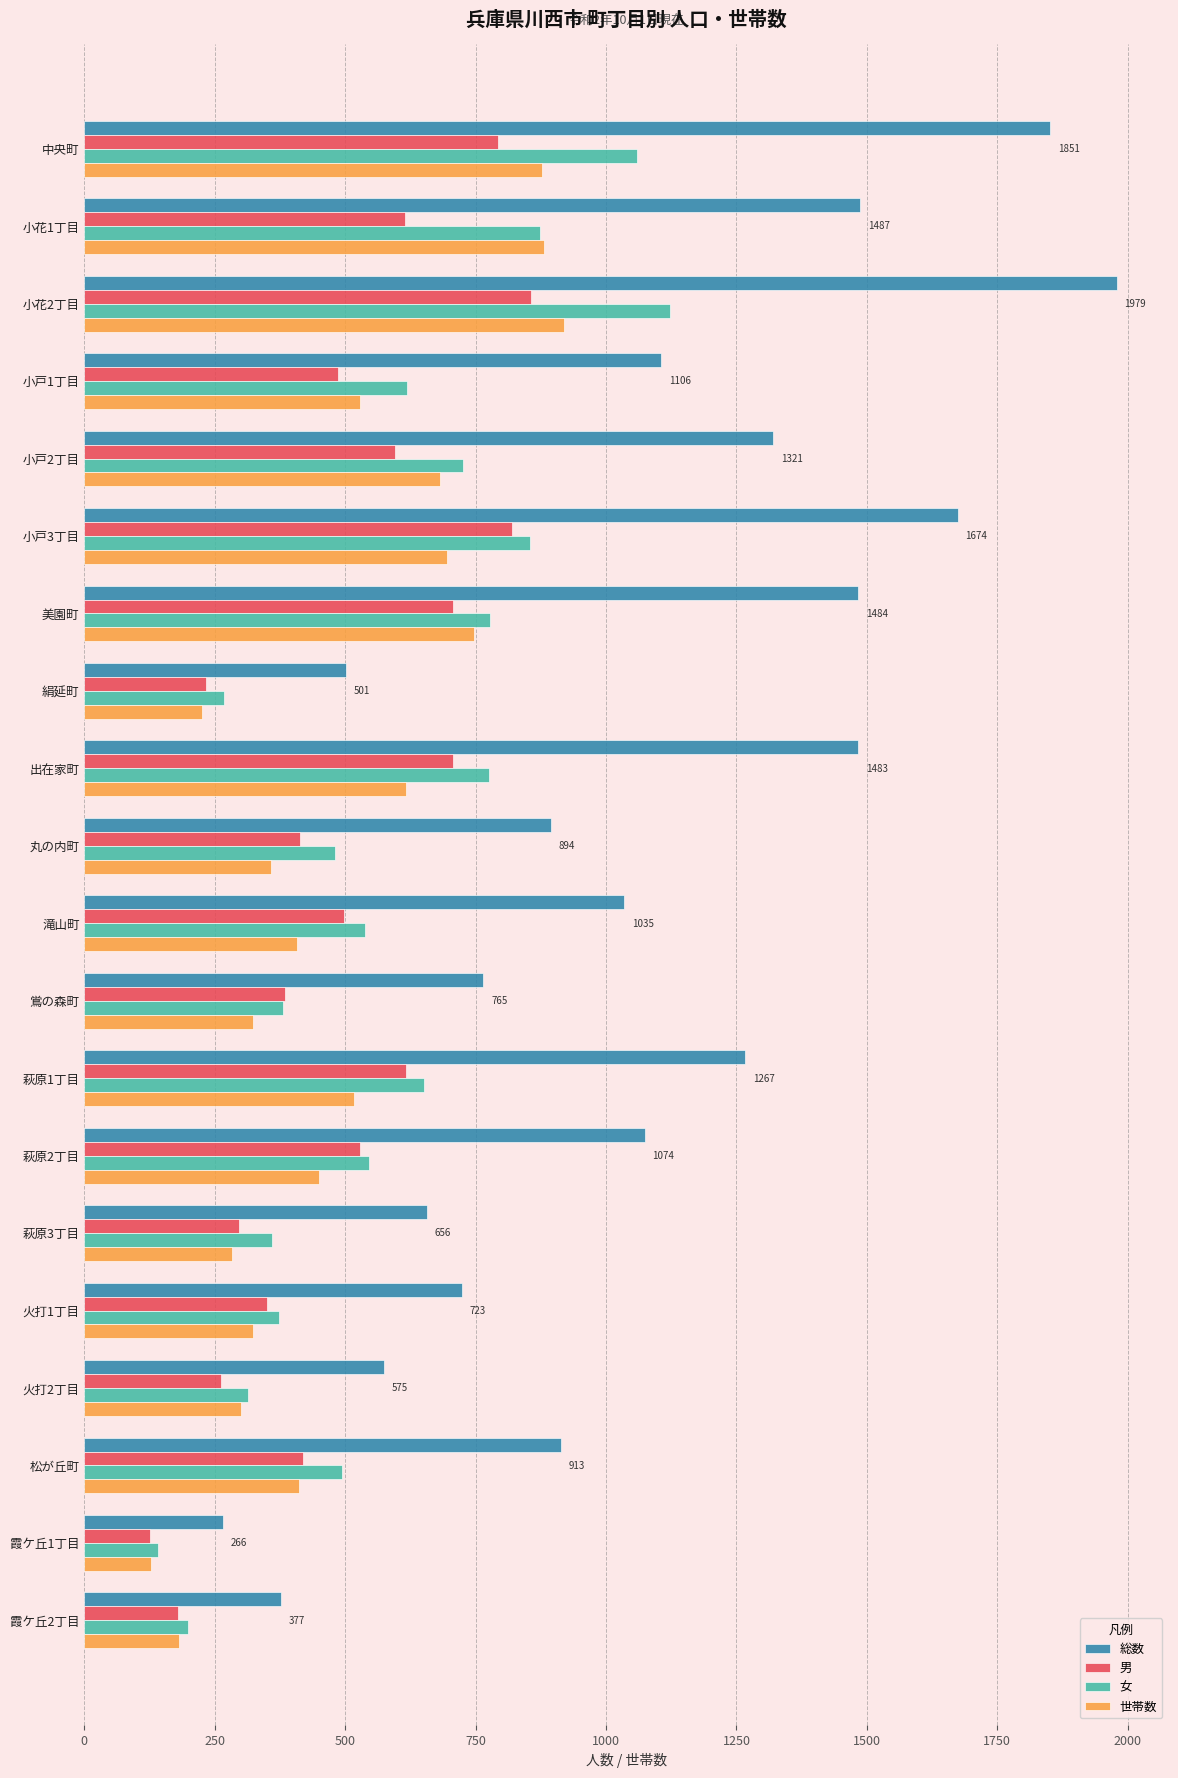

Which label corresponds to the largest value in the chart?

小花2丁目